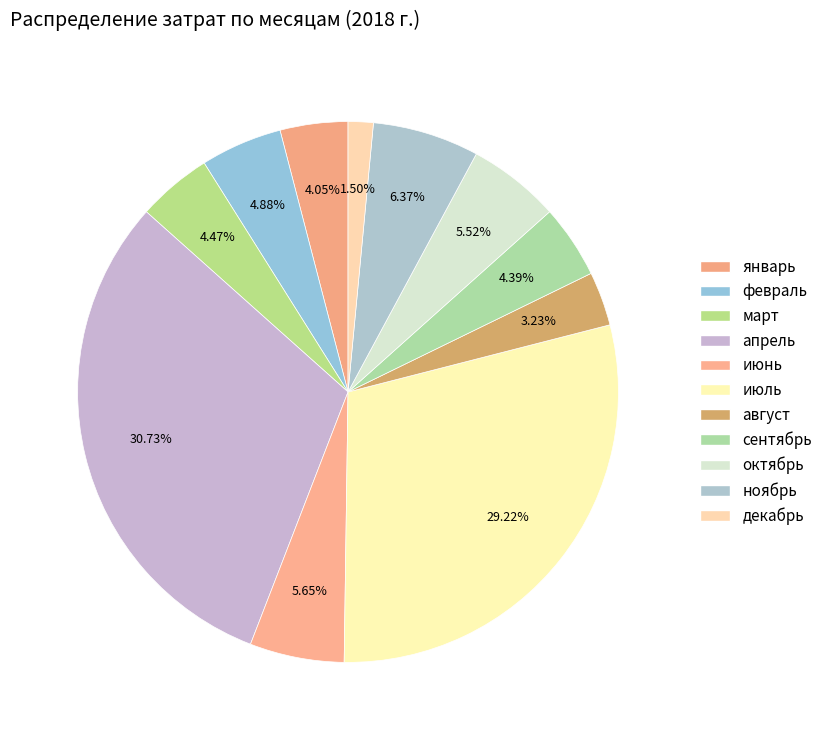

Count the number of slices in the pie.

11